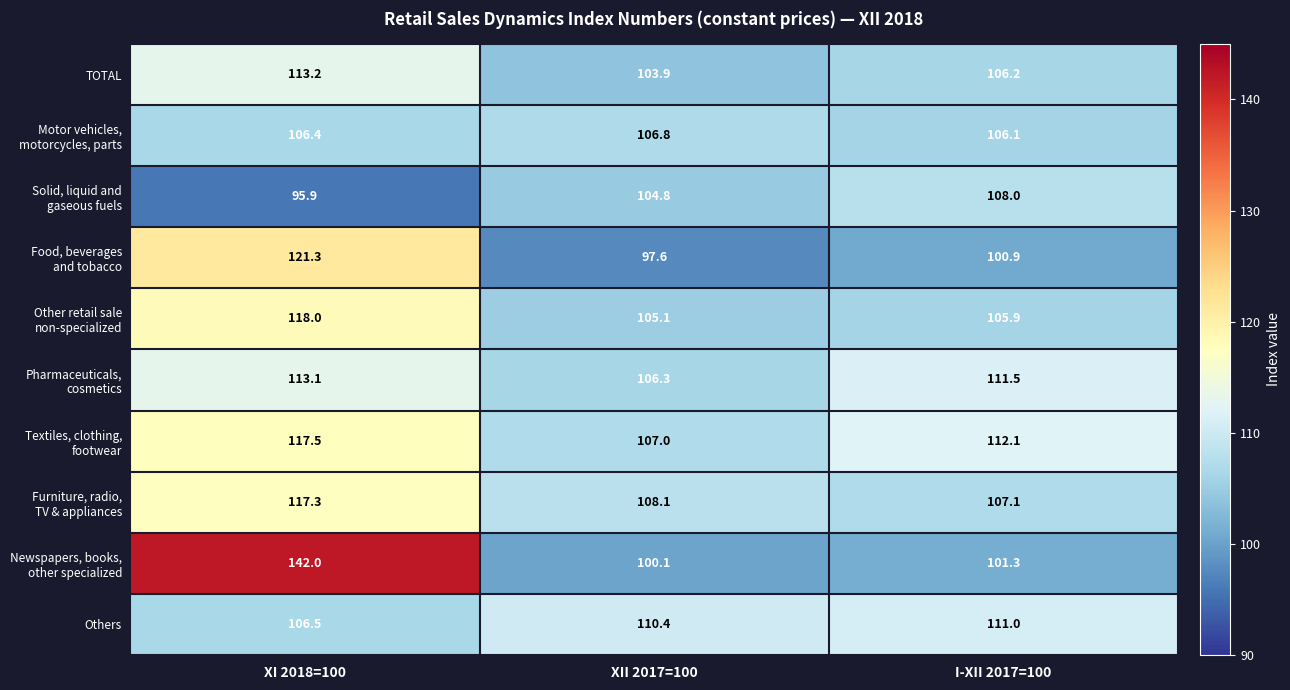

How many data points does each series have?

3